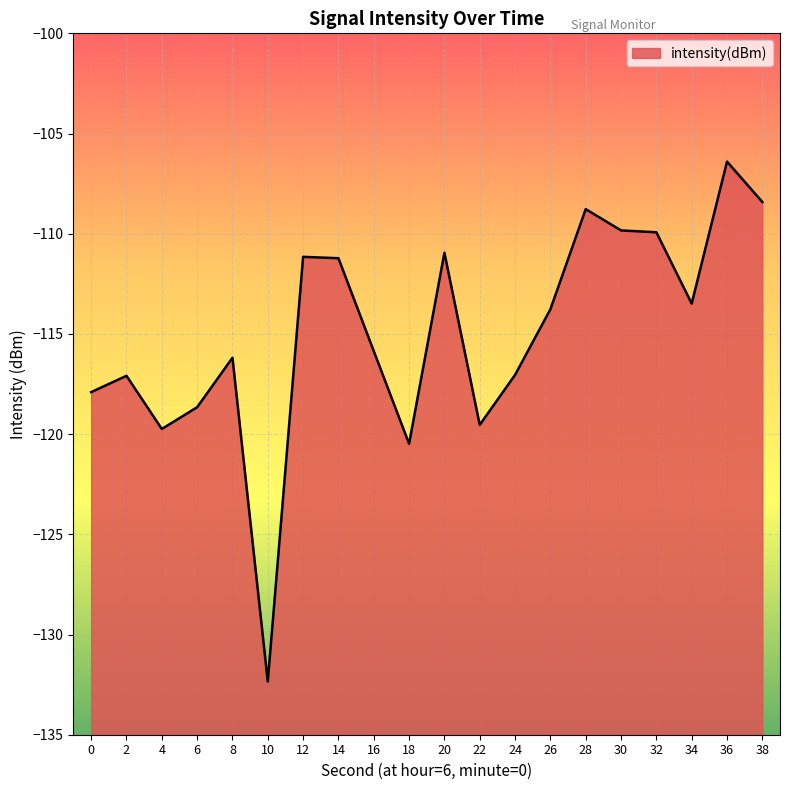

Reading left to right, list all the values displayed in this chart.

-117.9	-117.1	-119.7	-118.7	-116.2	-132.3	-111.2	-111.2	-115.9	-120.5	-111.0	-119.5	-117.0	-113.8	-108.8	-109.8	-109.9	-113.5	-106.4	-108.4